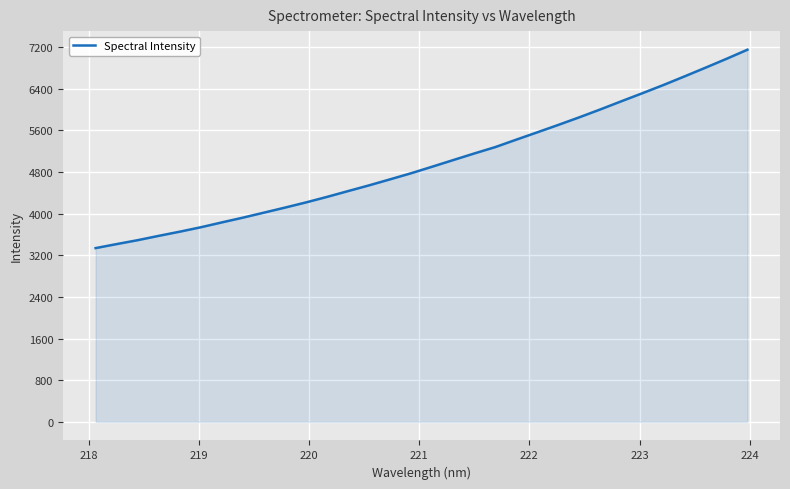

How many values exceed 4900?

16